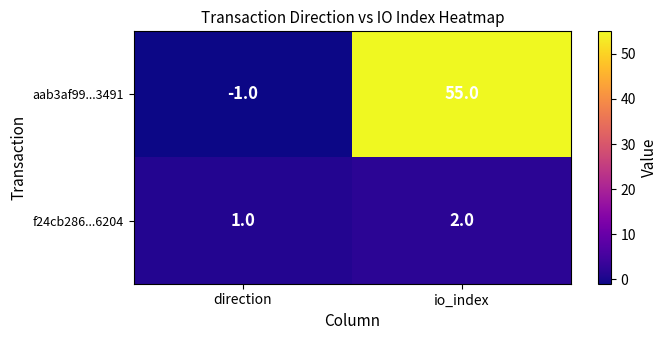

How many distinct data groups are displayed?

2